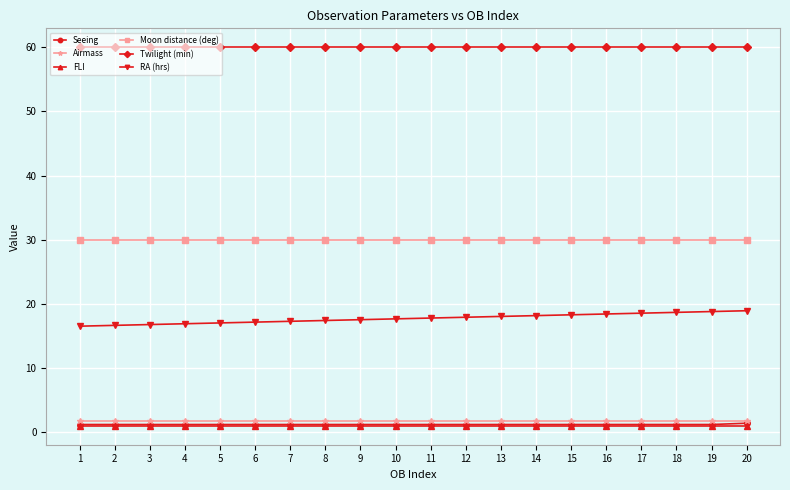

What is the sum of the Moon distance (deg) values at 5 and 16?

60.0